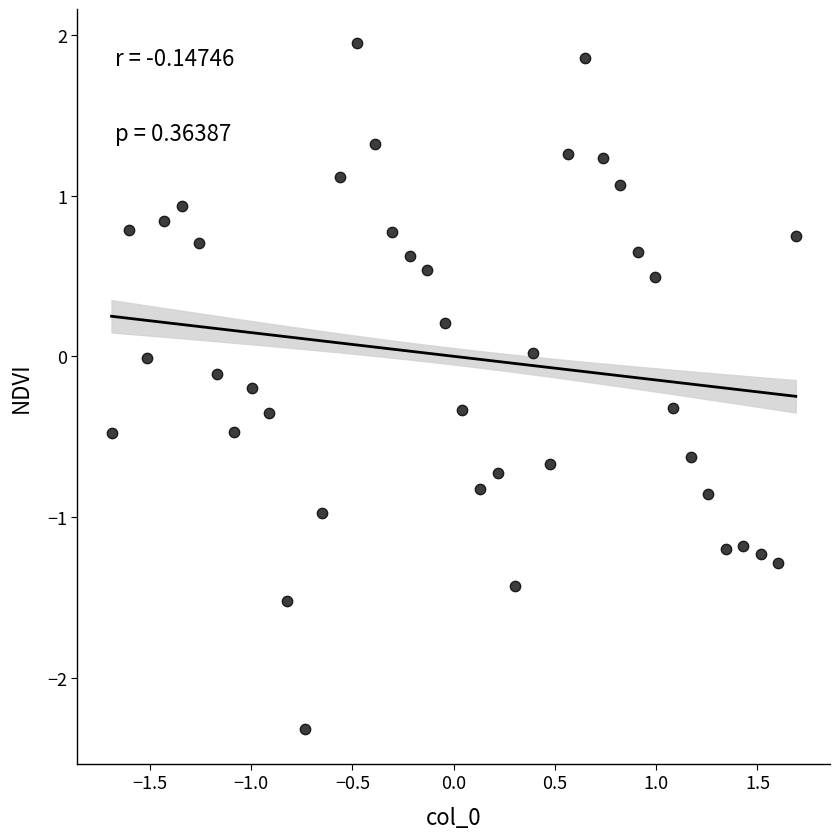

What is the range of Y values (max minus min)?

4.3